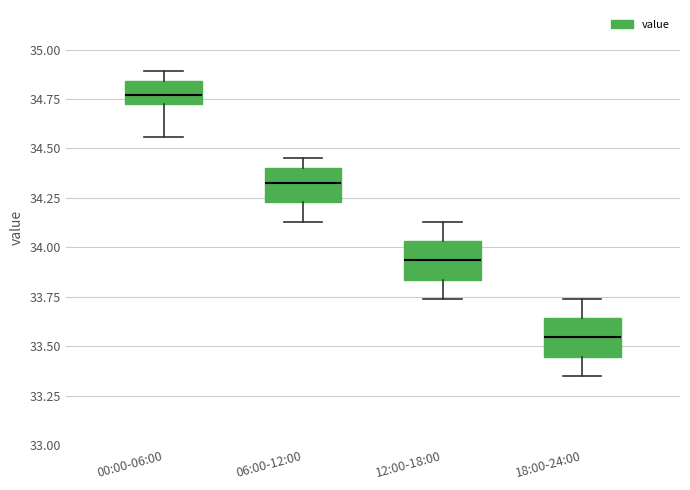

Where does the lower whisker of the box for 00:00-06:00 end on the y-axis? The values are not printed on the chart, so give them approximately, as read against the axis.

34.55